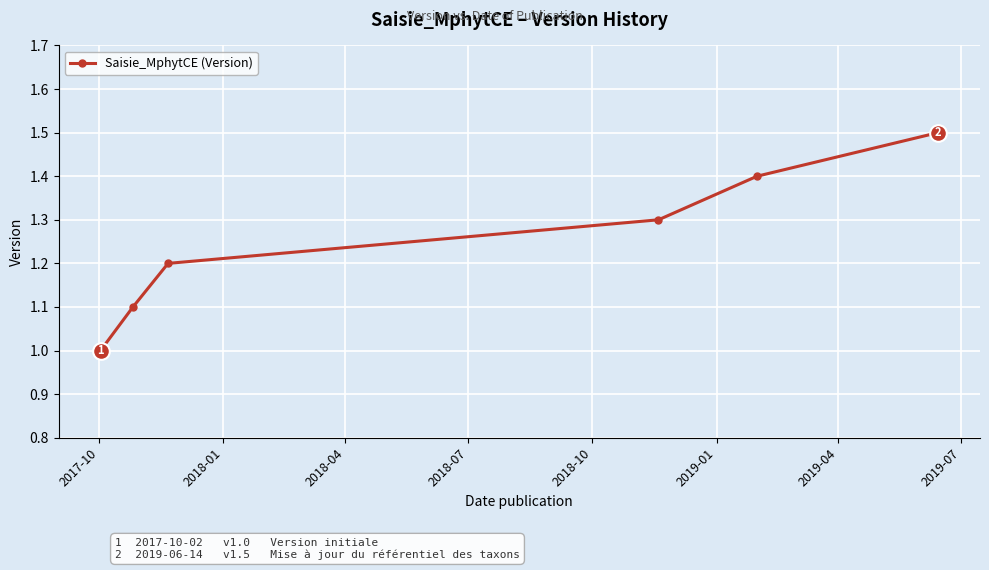

Reading left to right, list all the values displayed in this chart.

1.0	1.1	1.2	1.3	1.4	1.5